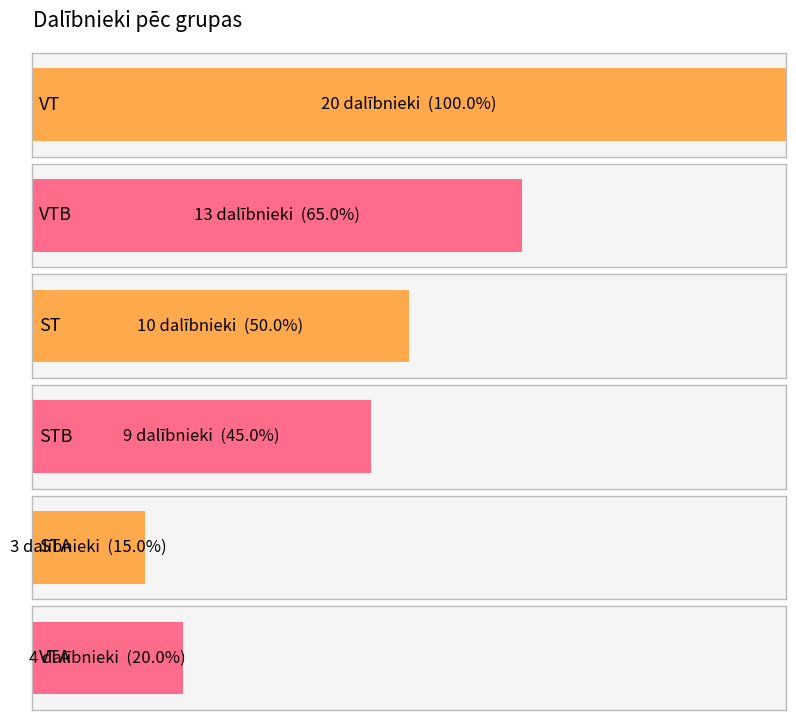

Does the chart contain stacked bars?

No